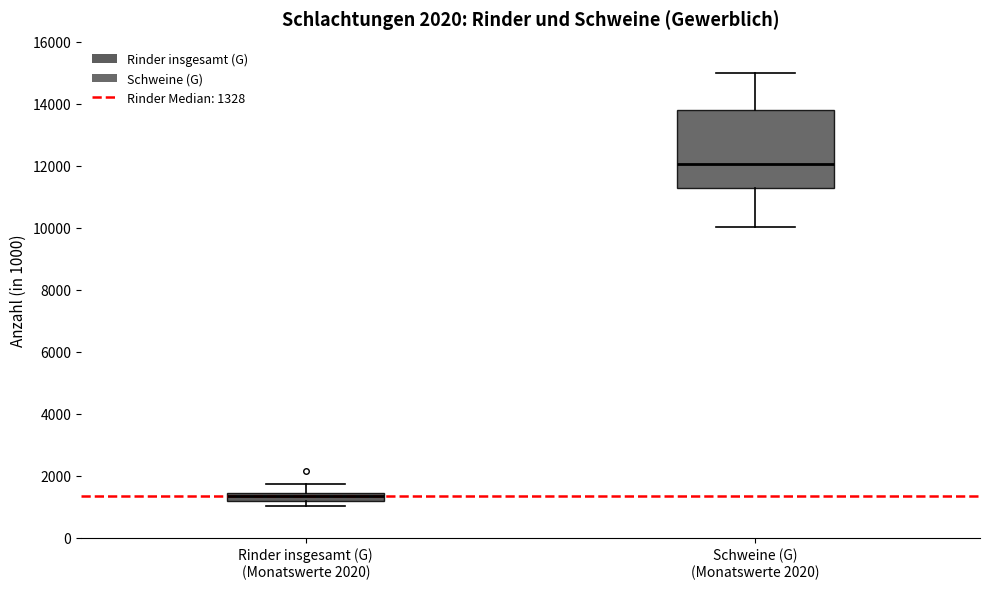

Which box has the lowest median line?

Rinder insgesamt (G) (Monatswerte 2020)